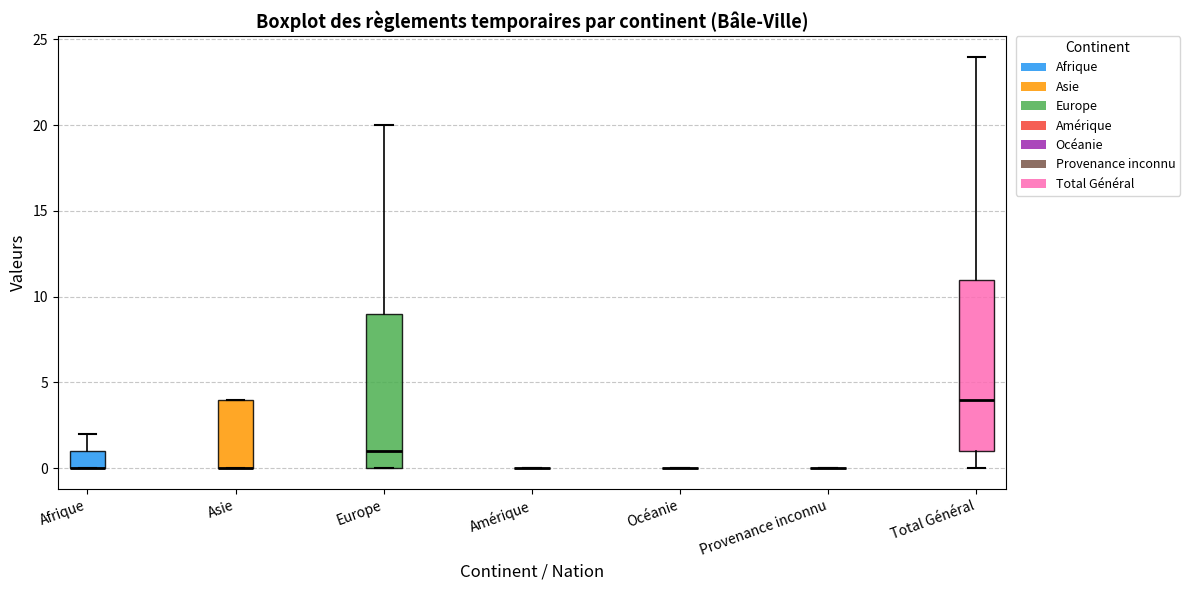

Which box is the tallest, from its lower edge to its upper edge?

Total Général